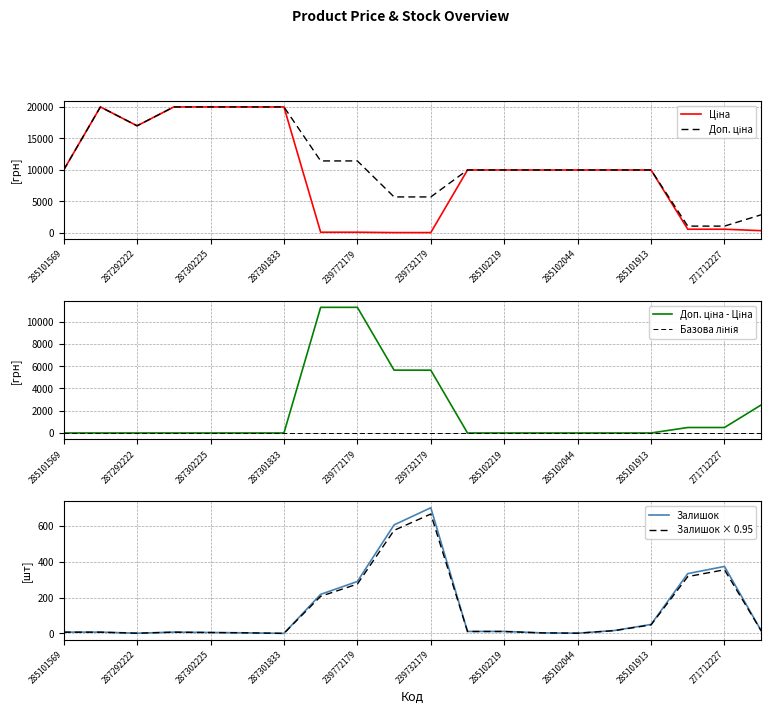

Which category has the lowest value in the Ціна series?

239732195